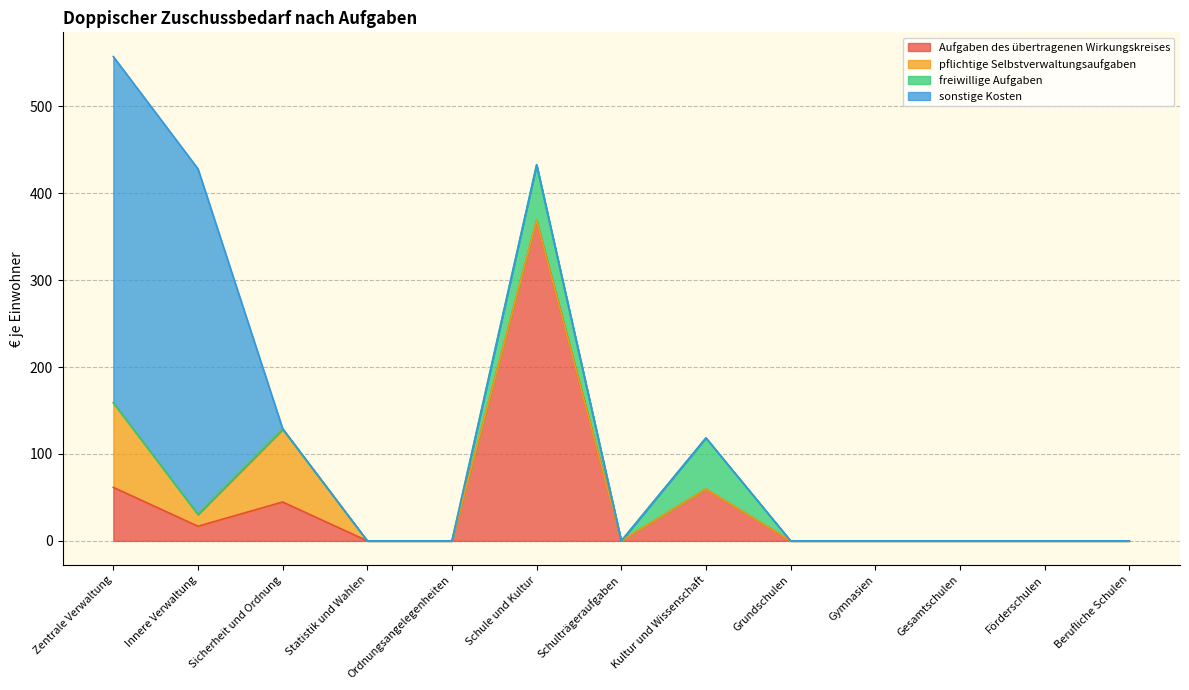

List the labels in order of freiwillige Aufgaben value, smallest first.

Zentrale Verwaltung, Innere Verwaltung, Sicherheit und Ordnung, Statistik und Wahlen, Ordnungsangelegenheiten, Schulträgeraufgaben, Grundschulen, Gymnasien, Gesamtschulen, Förderschulen, Berufliche Schulen, Kultur und Wissenschaft, Schule und Kultur